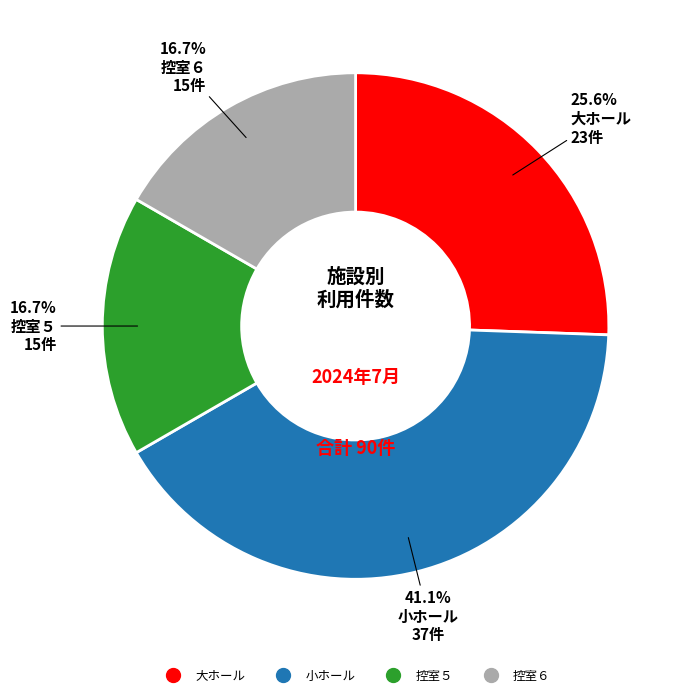

Combined, do 小ホール and 控室５ account for over 50%?

Yes